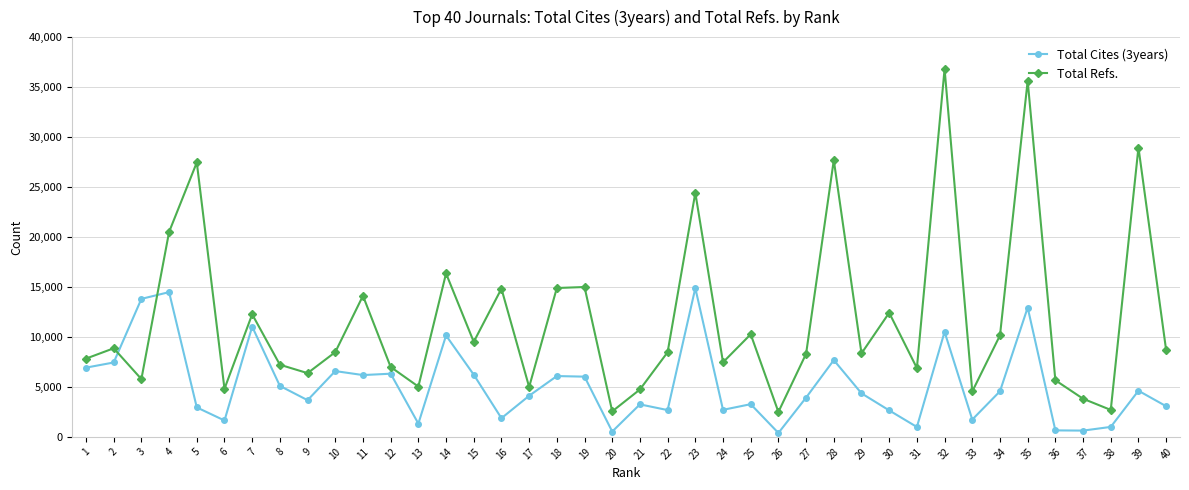

What is the sum of the Total Refs. values at 22 and 14?

24824